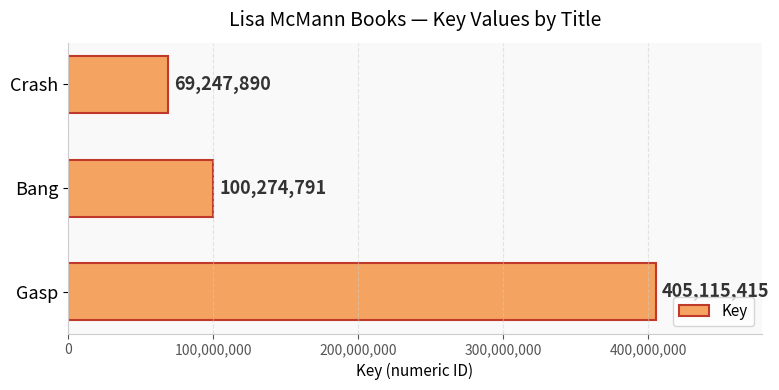

Reading bottom to top, list all the values displayed in this chart.

Gasp=405115415	Bang=100274791	Crash=69247890